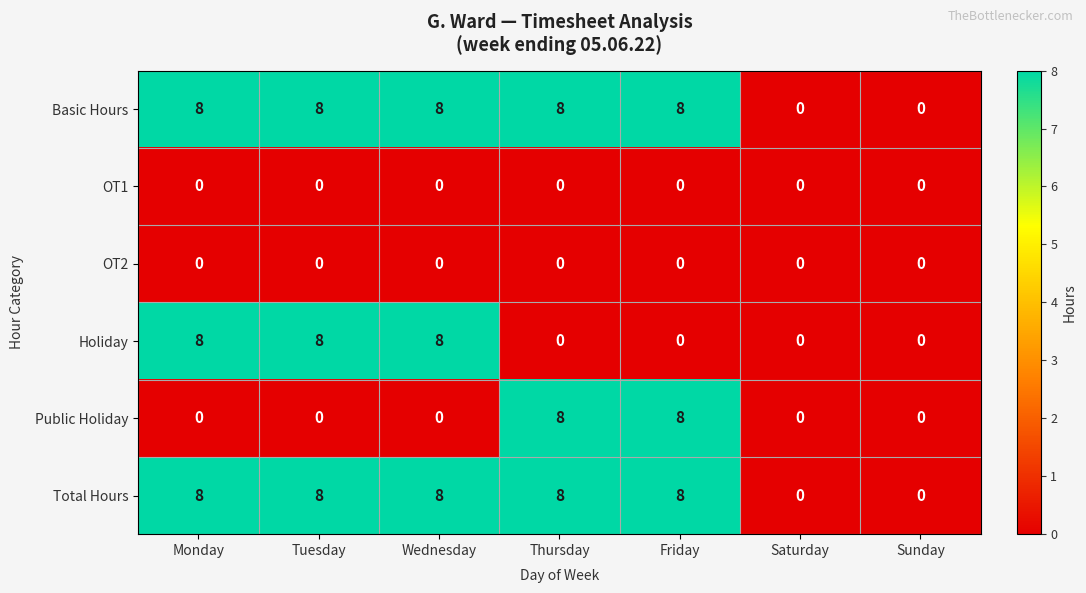

What is the sum of the Basic Hours values at Monday and Friday?

16